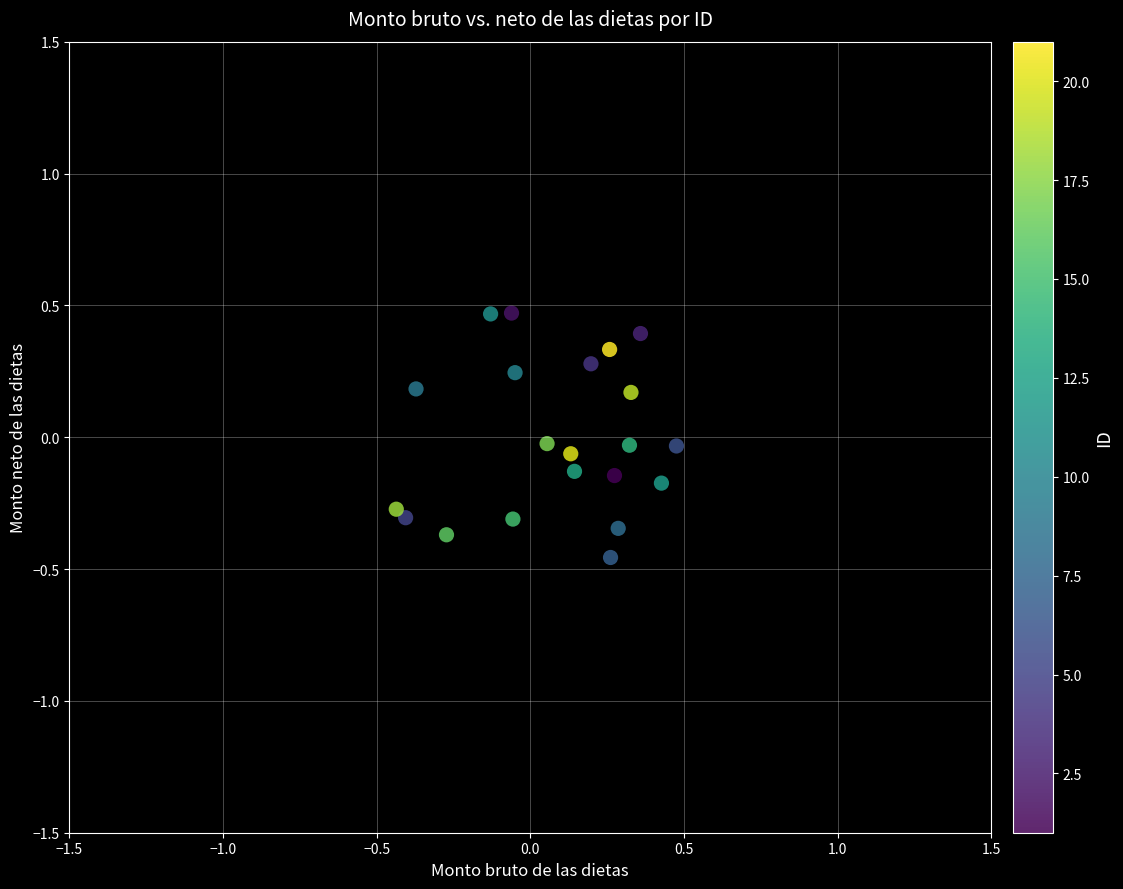

What is the range of X values (max minus min)?

0.9